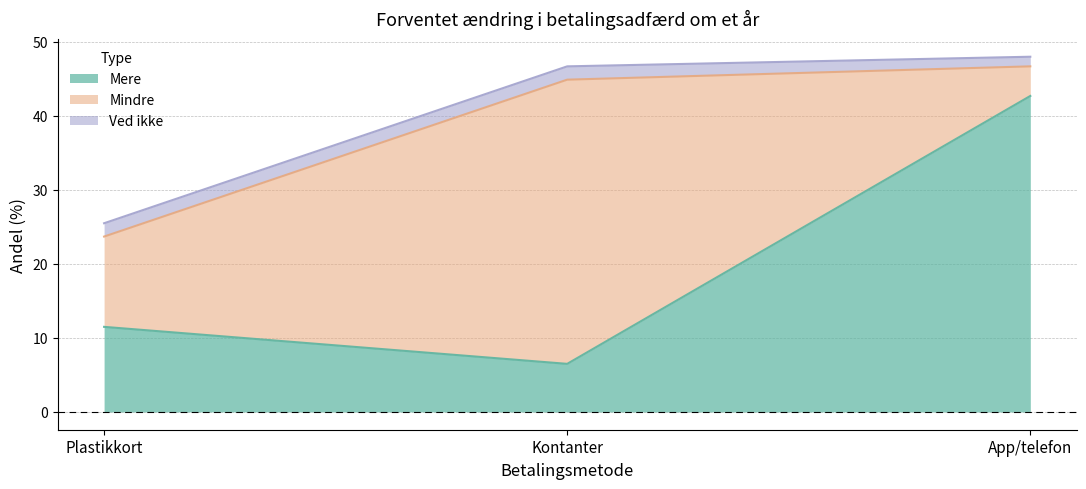

What is the label of the 3rd point from the left?

App/telefon